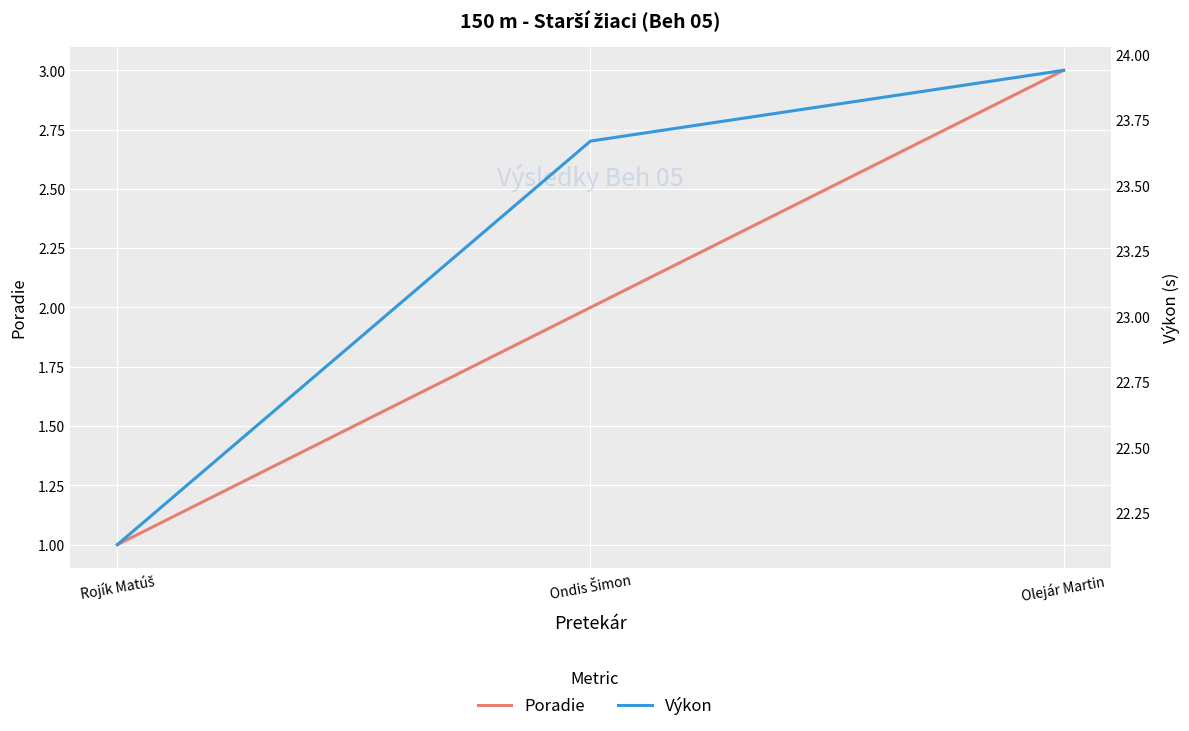

True or false: Poradie has a value of 2.0 at Ondis Šimon.

True